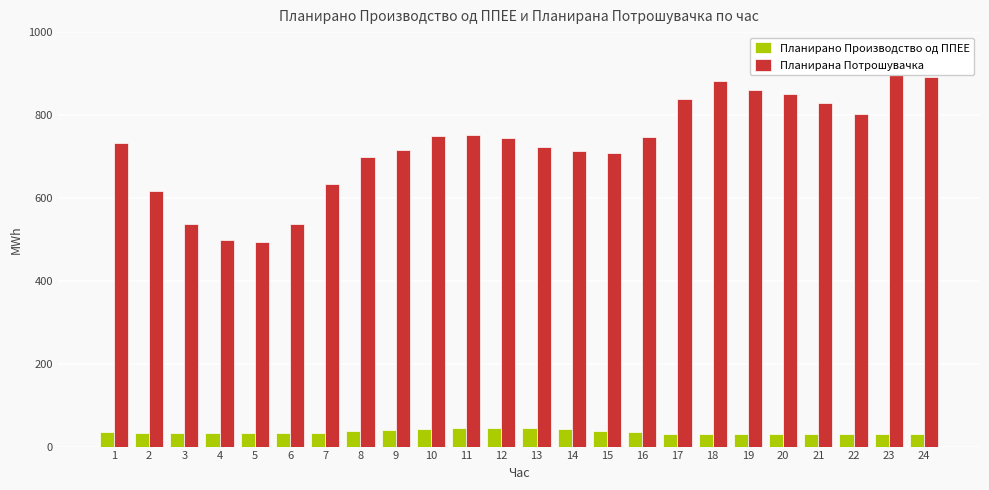

What value does the Планирана Потрошувачка series have at 5?

493.0